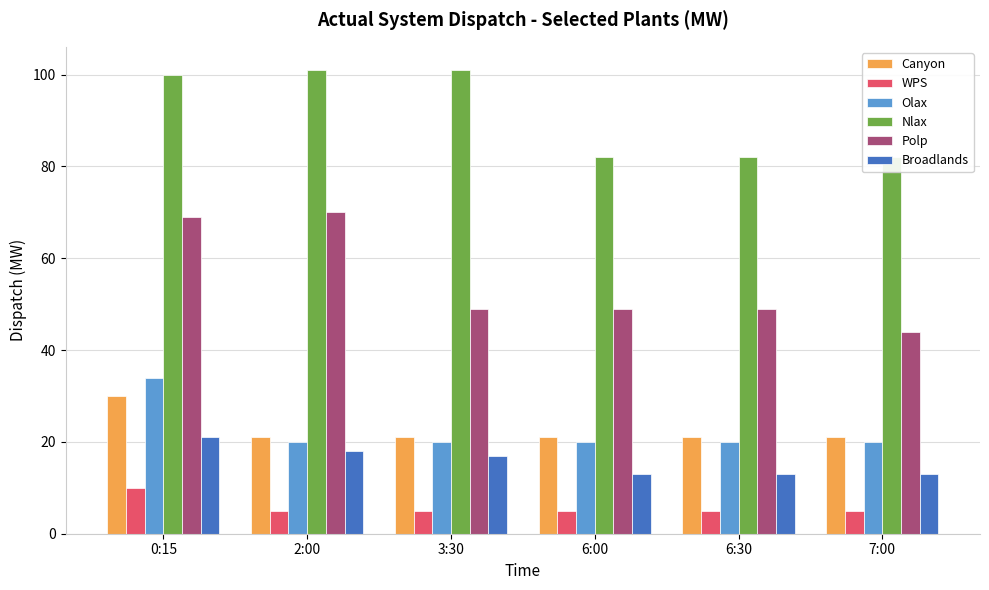

What is the total value across all series at 3:30?

213